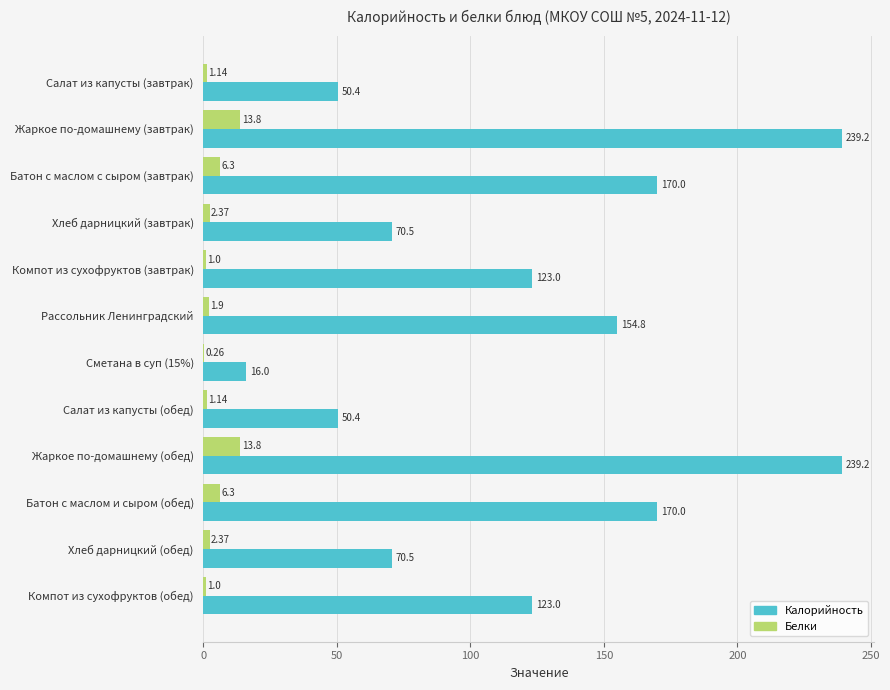

Between Салат из капусты (обед) and Компот из сухофруктов (обед), which series saw the biggest shift?

Калорийность